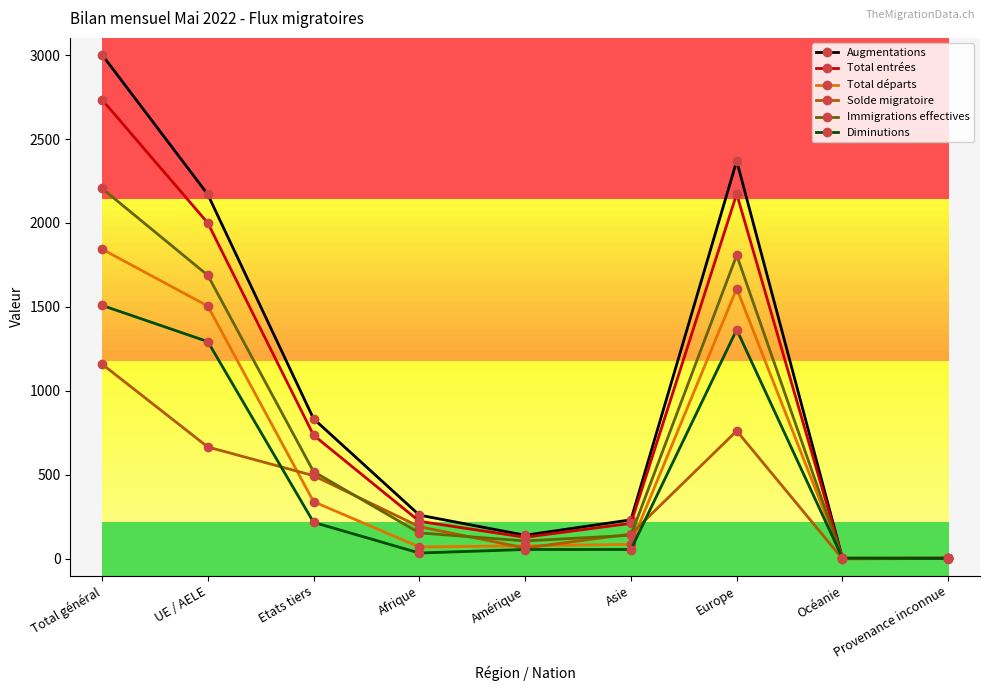

What is the label of the 4th point from the left?

Afrique